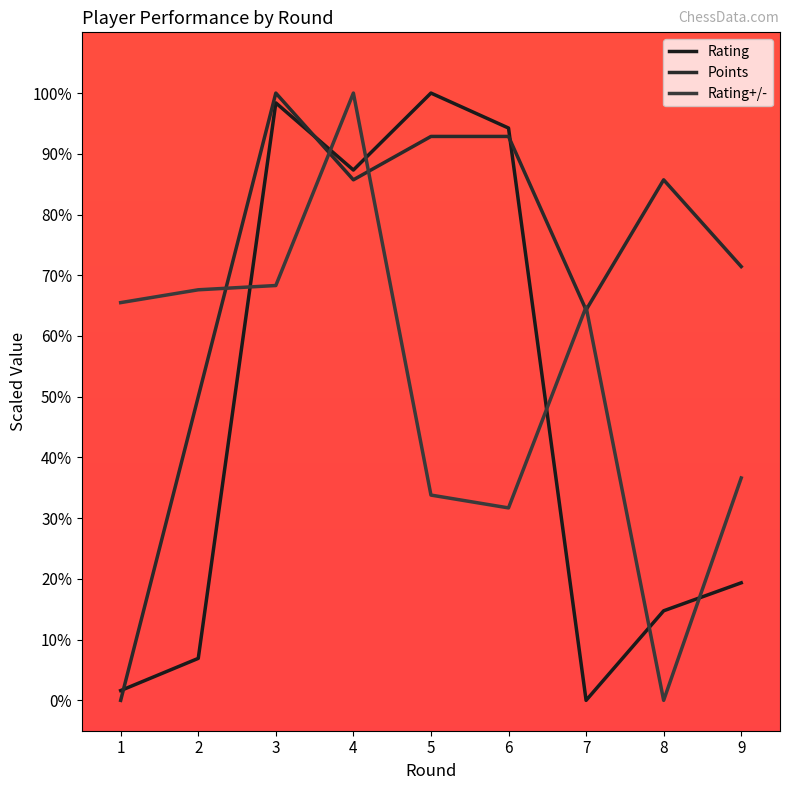

Reading right to left, extract all data points from this chart.

Rating: 19.4	14.7	0.0	94.2	100.0	87.3	98.4	6.9	1.6
Points: 71.4	85.7	64.3	92.9	92.9	85.7	100.0	50.0	0.0
Rating+/-: 36.6	0.0	64.8	31.7	33.8	100.0	68.3	67.6	65.5